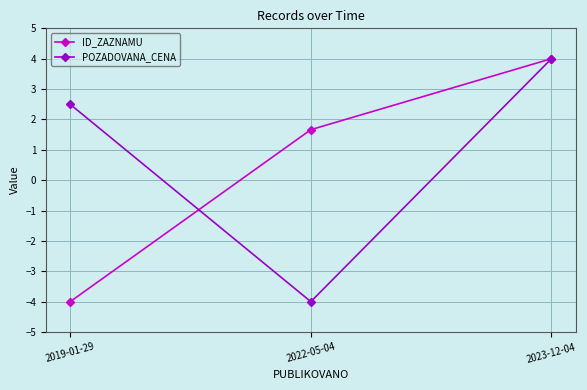

Is this an area chart (filled region under the line)?

No